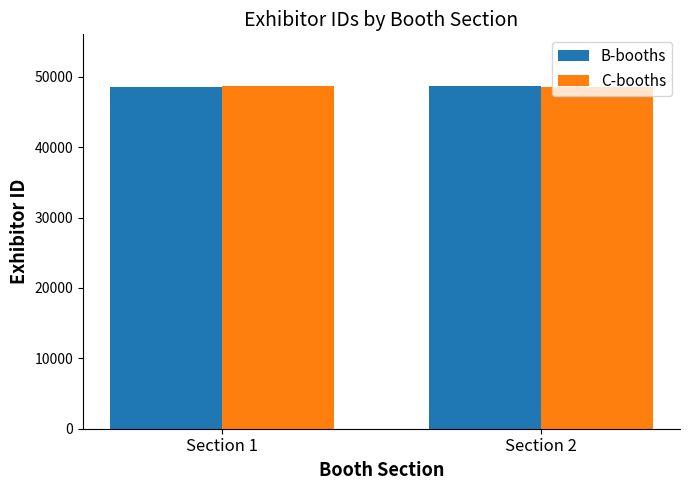

What is the value of the C-booths bar at the 2nd from the left?

48561.0